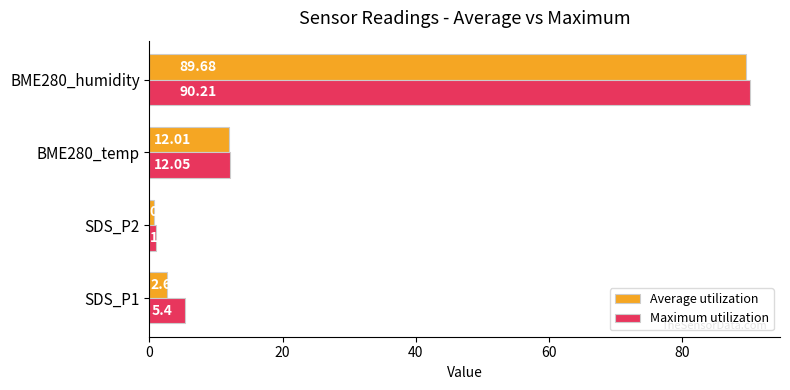

Which category has the highest value in the Average utilization series?

BME280_humidity